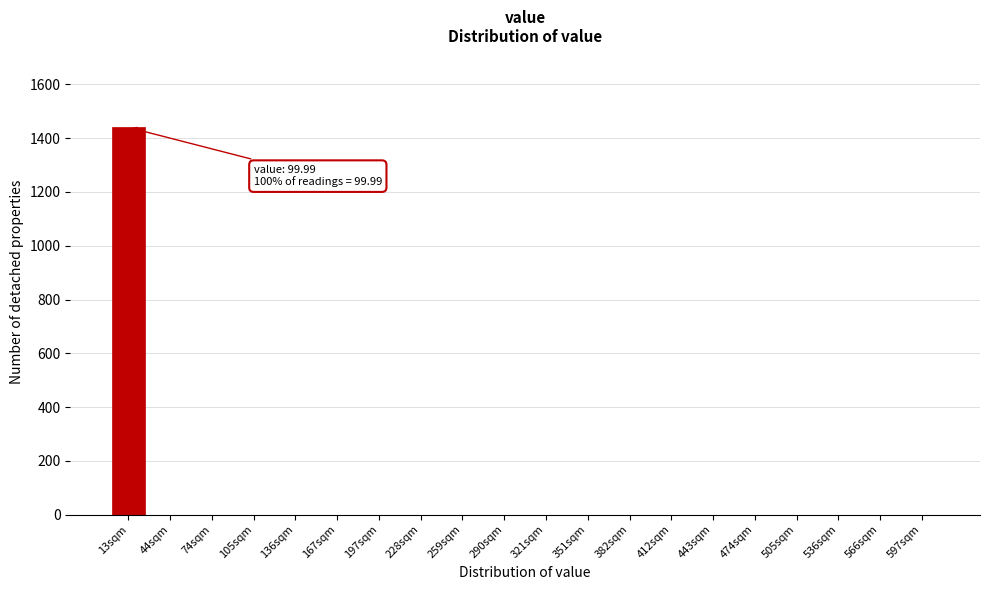

Reading left to right, list all the values displayed in this chart.

13sqm=1440	44sqm=0	74sqm=0	105sqm=0	136sqm=0	167sqm=0	197sqm=0	228sqm=0	259sqm=0	290sqm=0	321sqm=0	351sqm=0	382sqm=0	412sqm=0	443sqm=0	474sqm=0	505sqm=0	536sqm=0	566sqm=0	597sqm=0